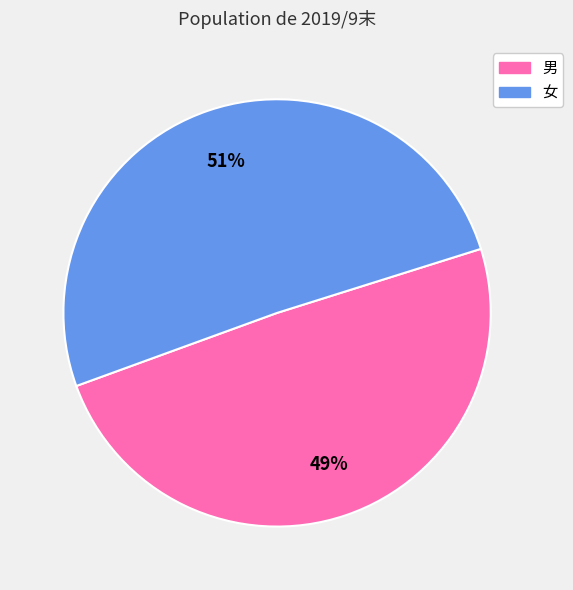

Approximately how many times larger is the value at 女 compared to 男?

1.0